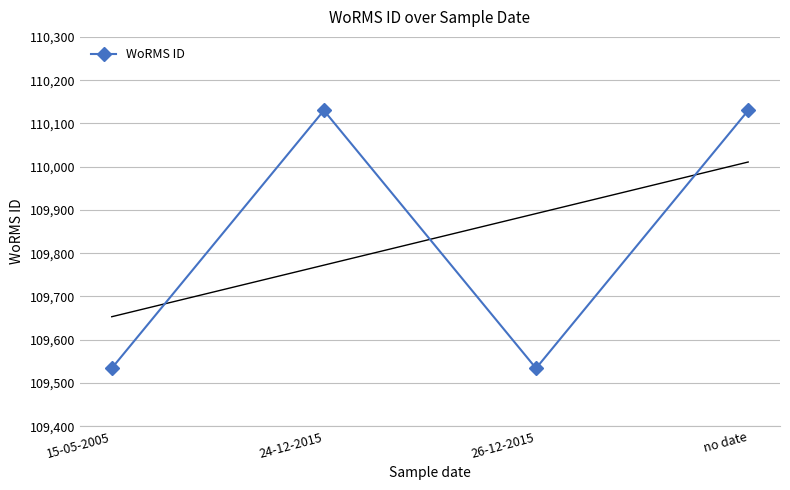

How many lines are shown in the chart?

1